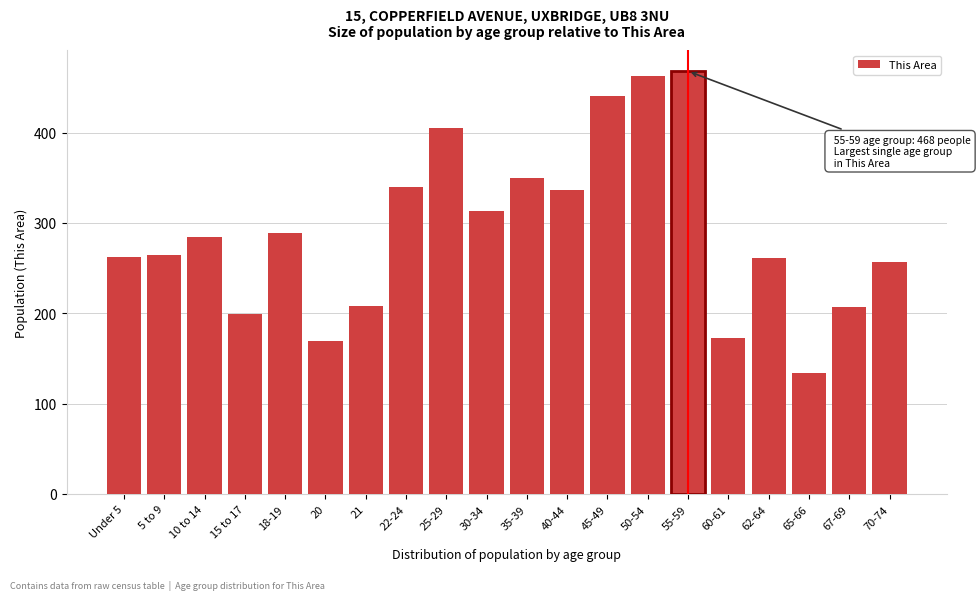

At which category does the chart reach its minimum across all series?

65-66